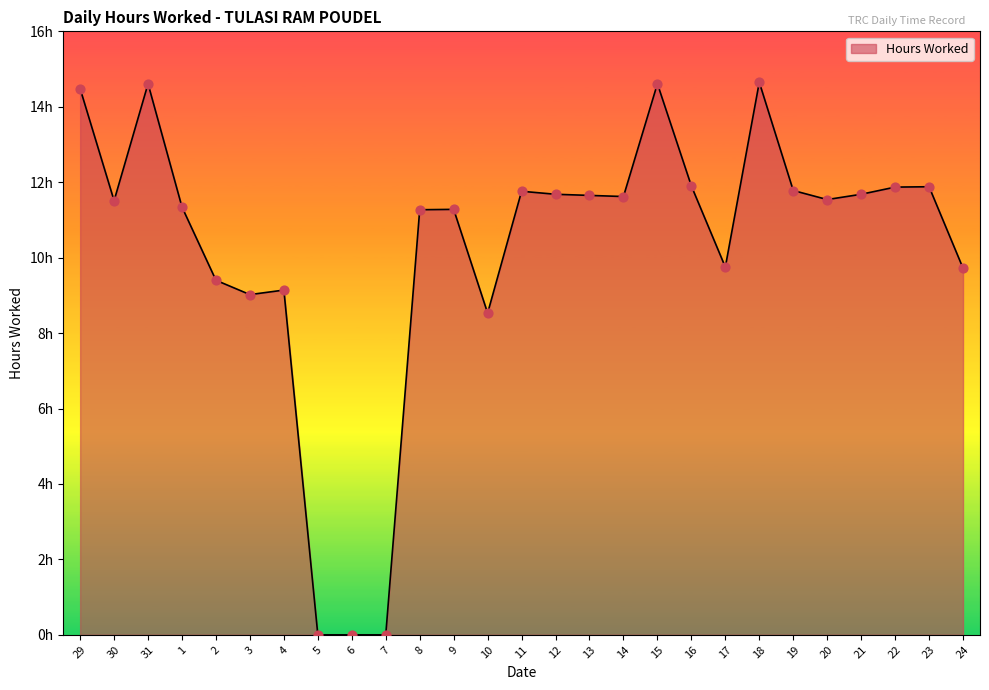

Approximately how many times larger is the value at 29 compared to 3?

1.6